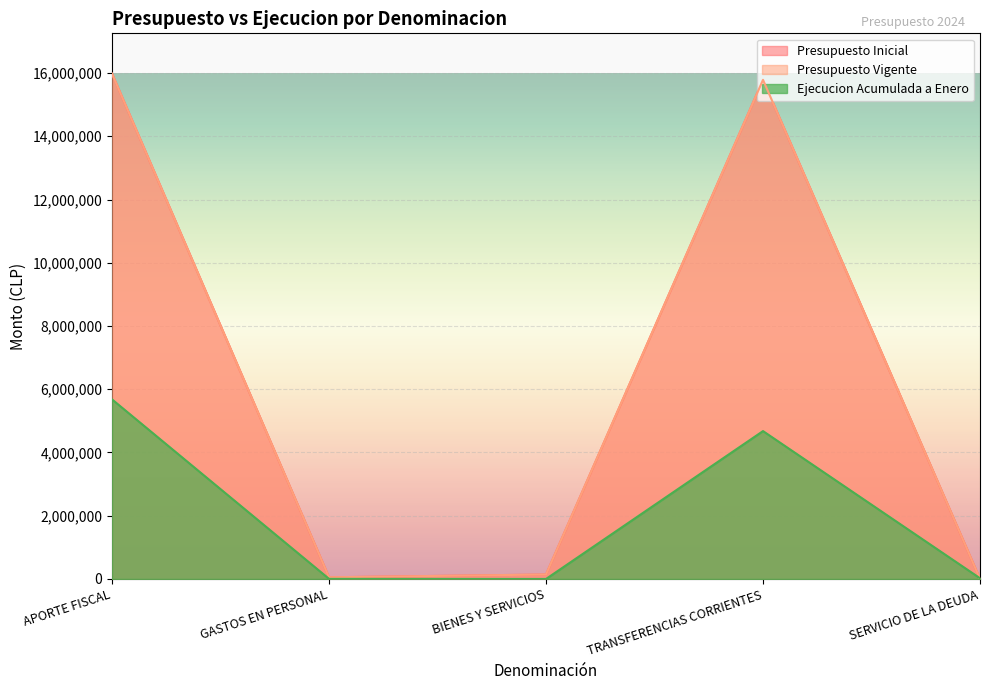

Between which two adjacent categories do Ejecucion Acumulada a Enero and Presupuesto Inicial first intersect?

TRANSFERENCIAS CORRIENTES and SERVICIO DE LA DEUDA